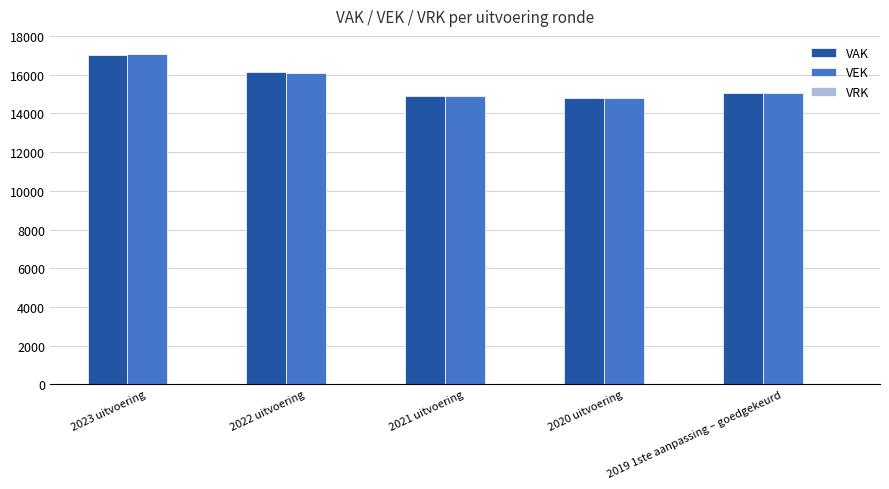

True or false: VAK has a value of 28378 at 2023 uitvoering.

False